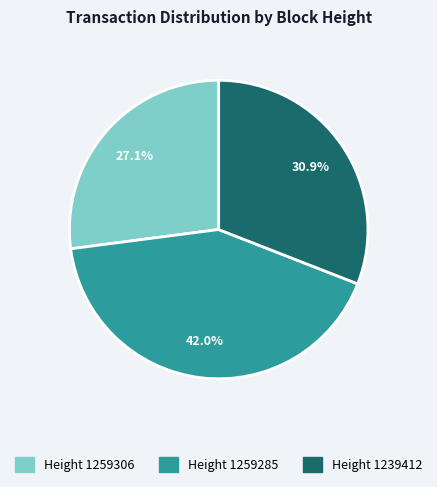

How many segments does this pie chart have?

3